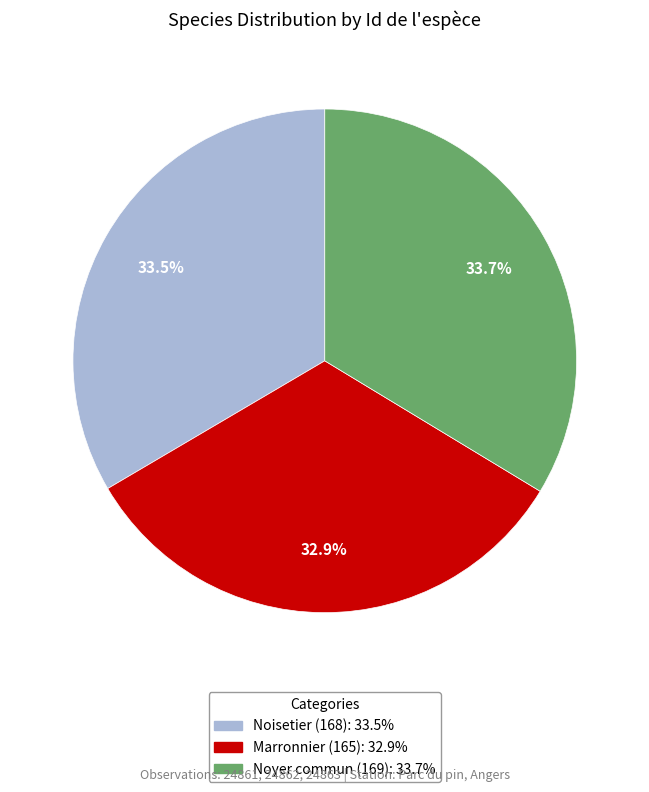

Approximately how many times larger is the value at Noyer commun (169) compared to Marronnier (165)?

1.0